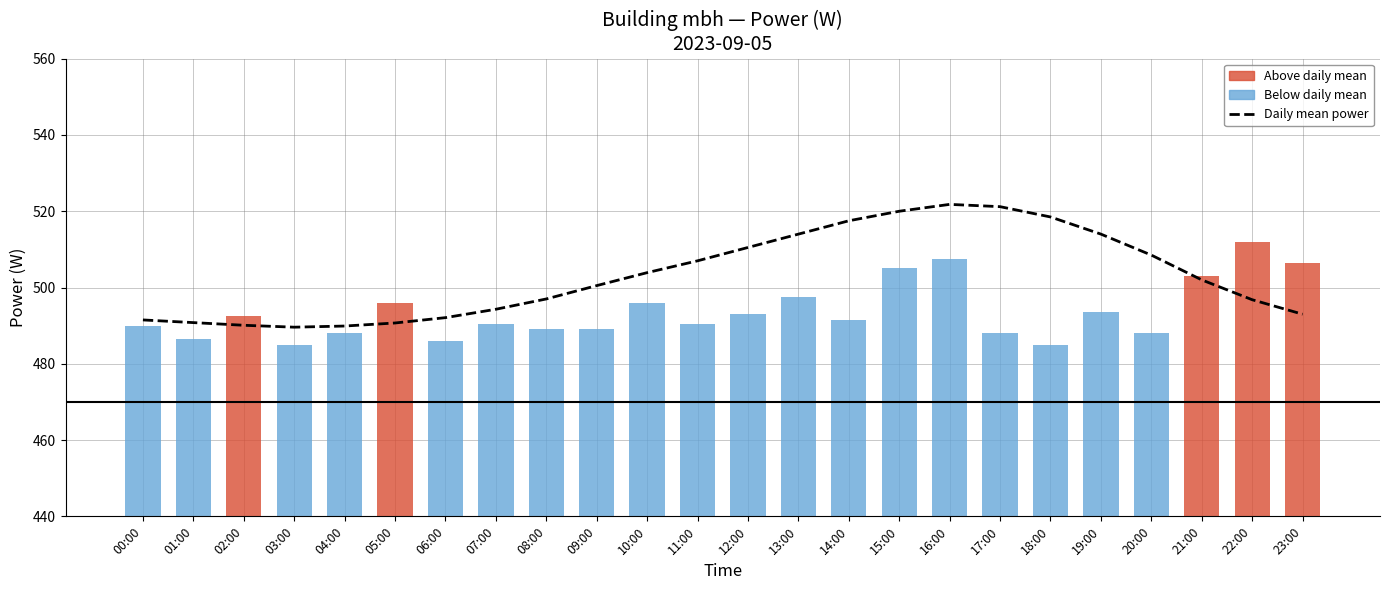

Reading right to left, transcribe all the data shown in this chart.

493.0	496.8	502.0	508.5	514.0	518.5	521.2	521.8	520.0	517.5	514.0	510.5	507.0	503.9	500.5	497.0	494.3	492.1	490.7	489.9	489.6	490.1	490.8	491.5